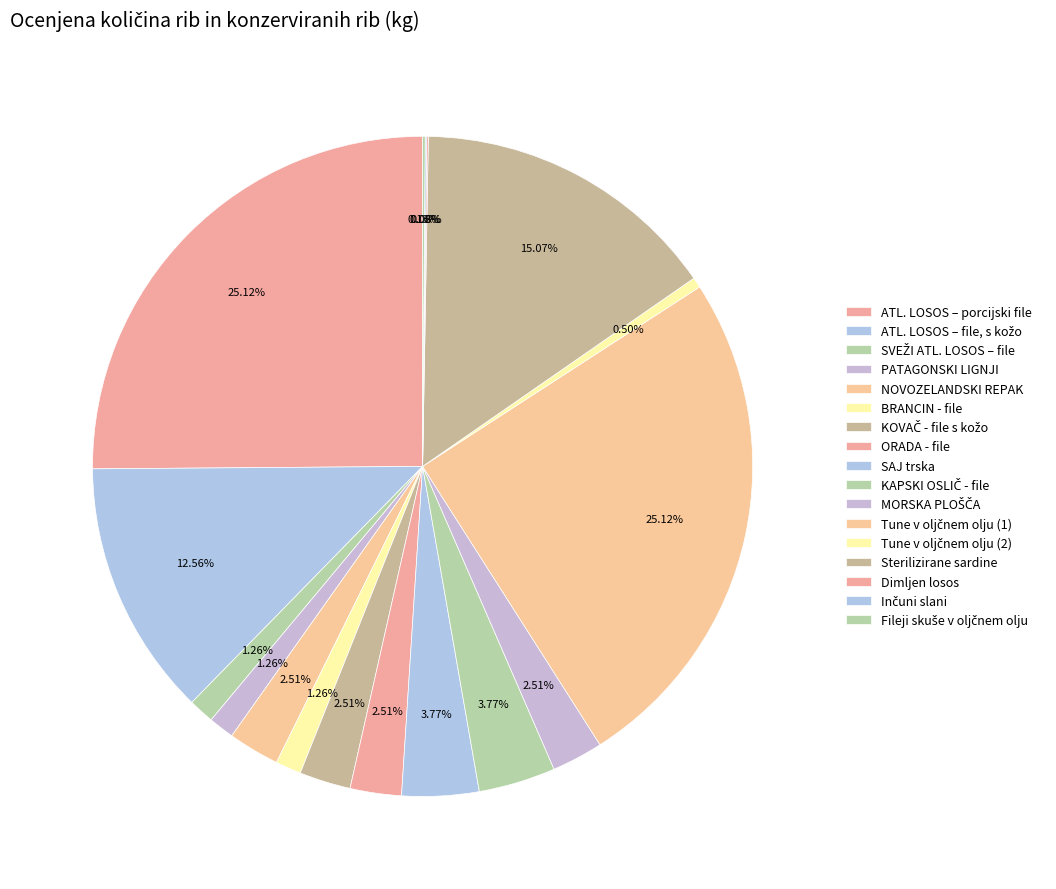

What is the change in value from KAPSKI OSLIČ - file to Dimljen losos?

-147